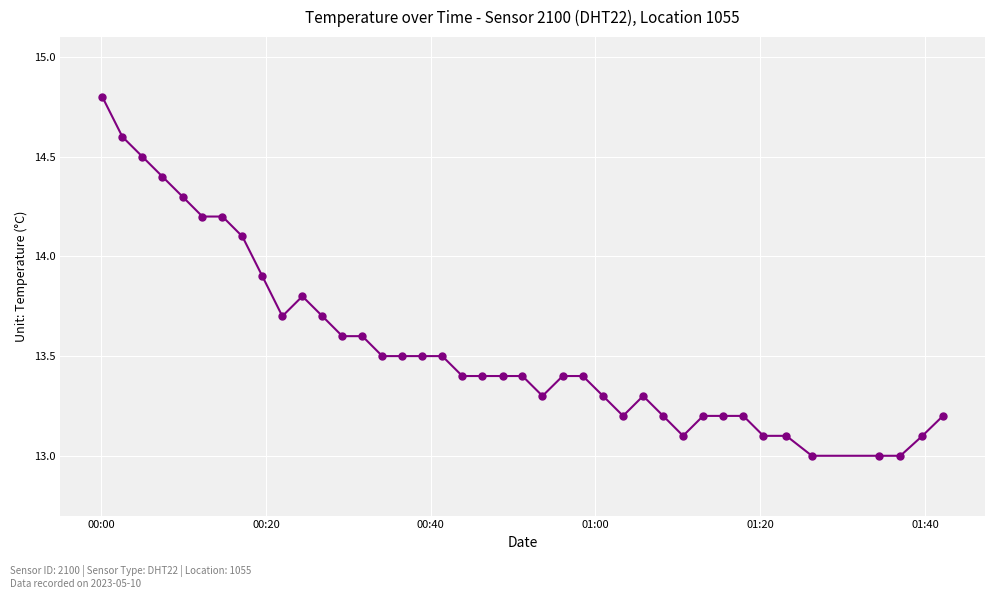

What is the average value?

13.6